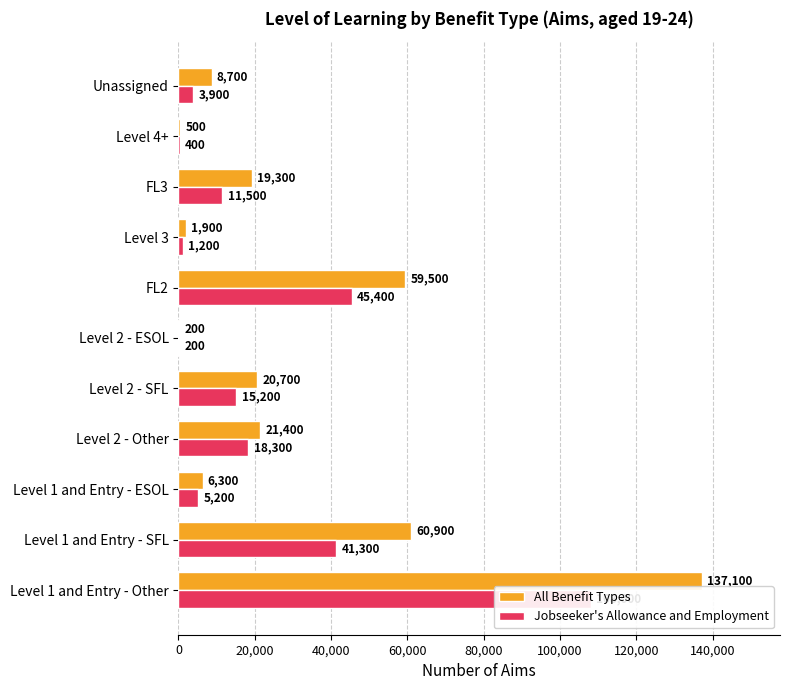

The All Benefit Types series shows 5450 at Unassigned. True or false?

False